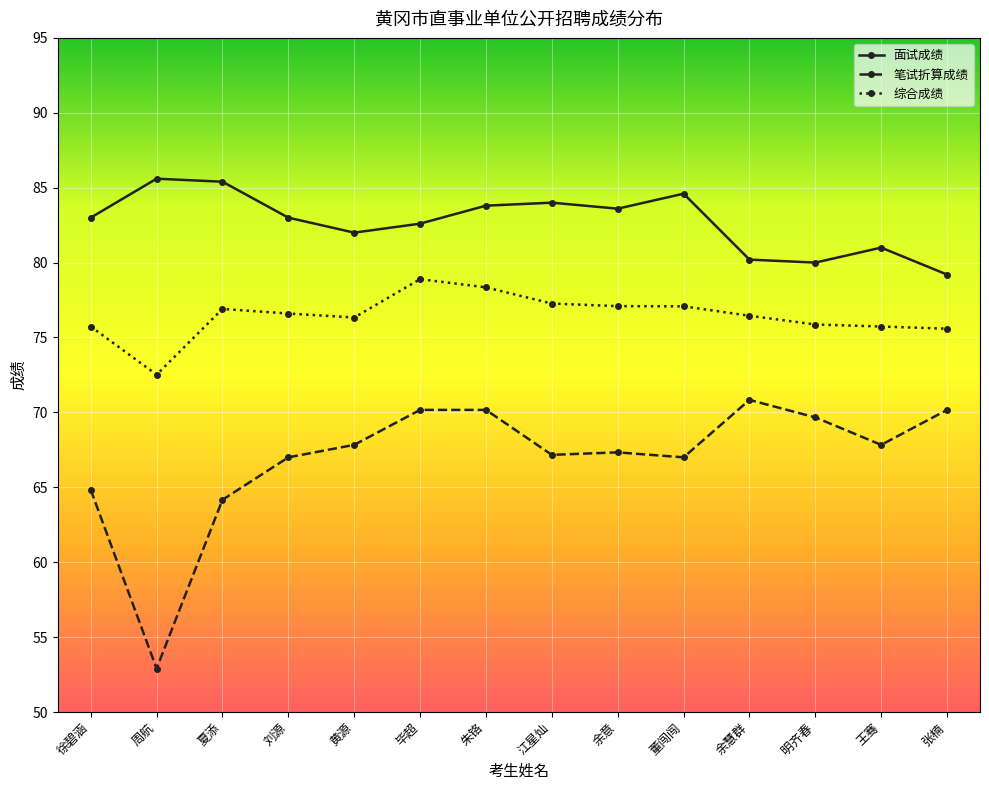

What is the difference between the highest and lowest values at 张楠?

9.0